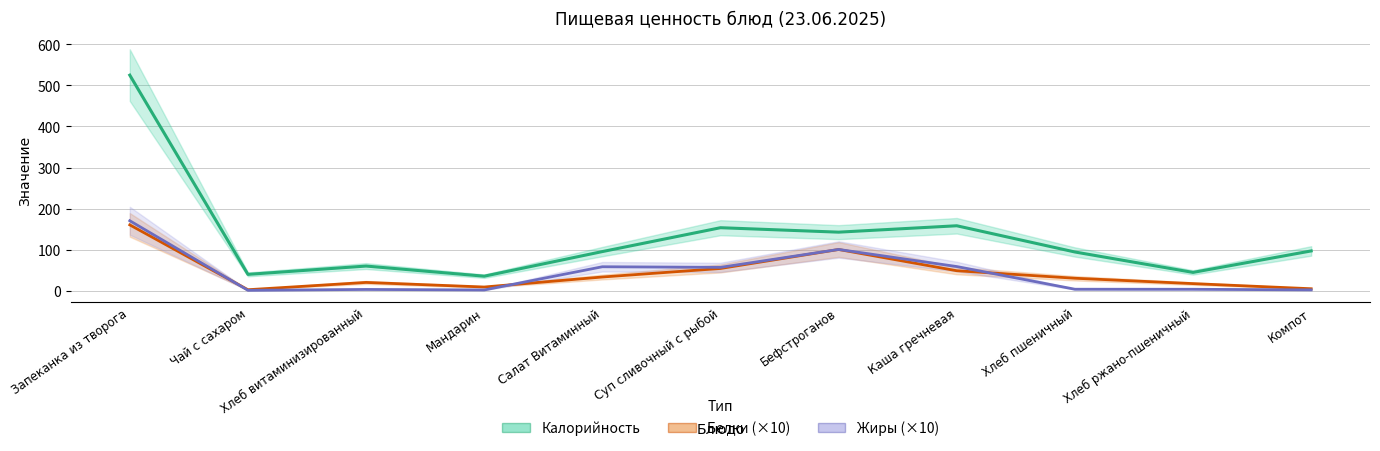

What is the label of the 2nd point from the left?

Чай с сахаром